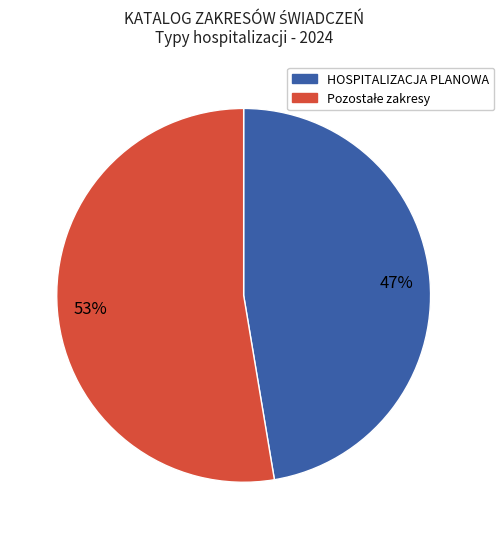

Does any single category account for the majority?

Yes